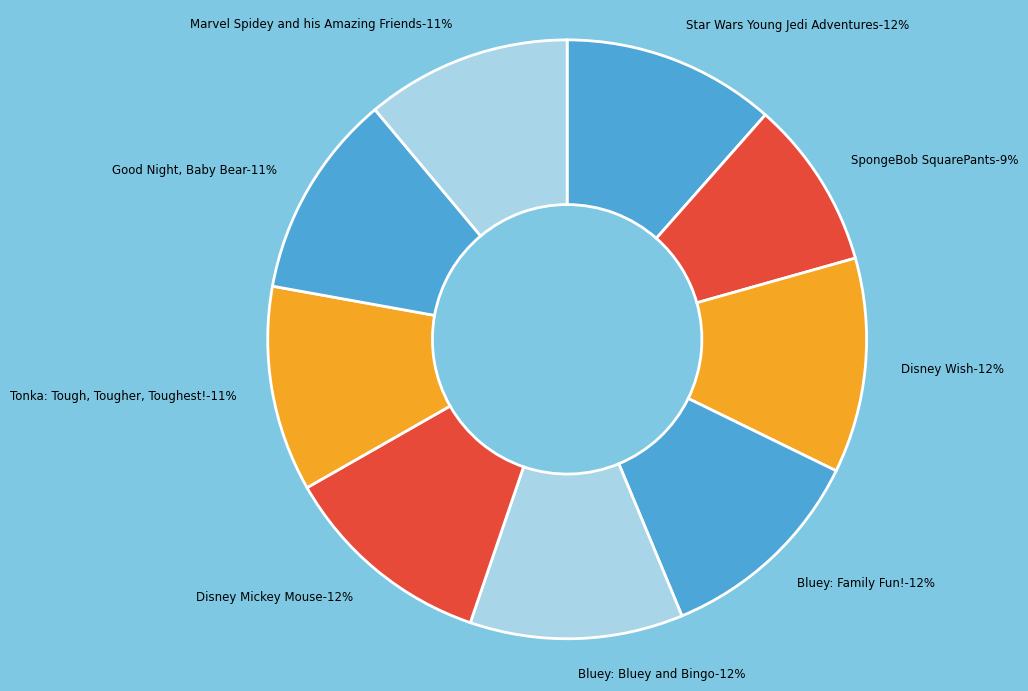

Is it true that Good Night, Baby Bear is 11% of the pie?

True